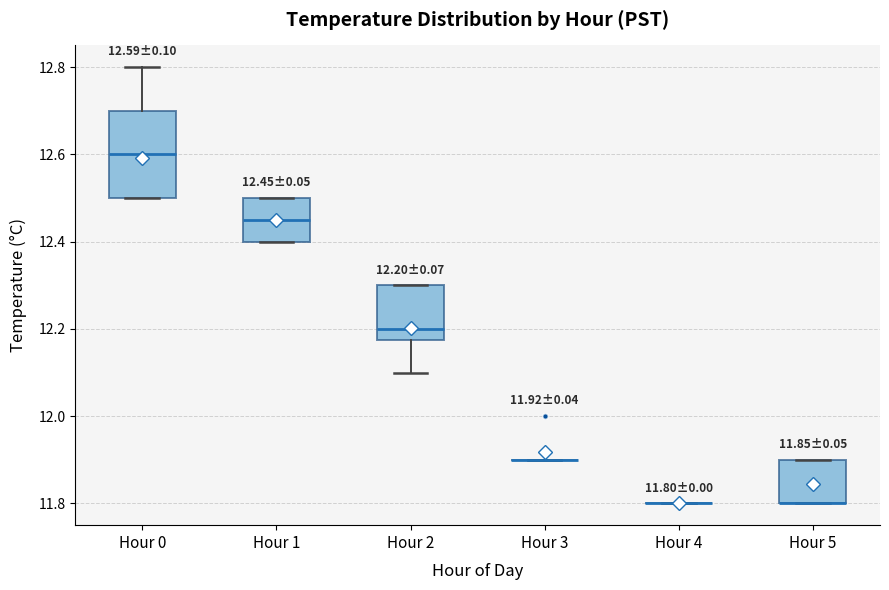

Which box is the tallest, from its lower edge to its upper edge?

Hour 0